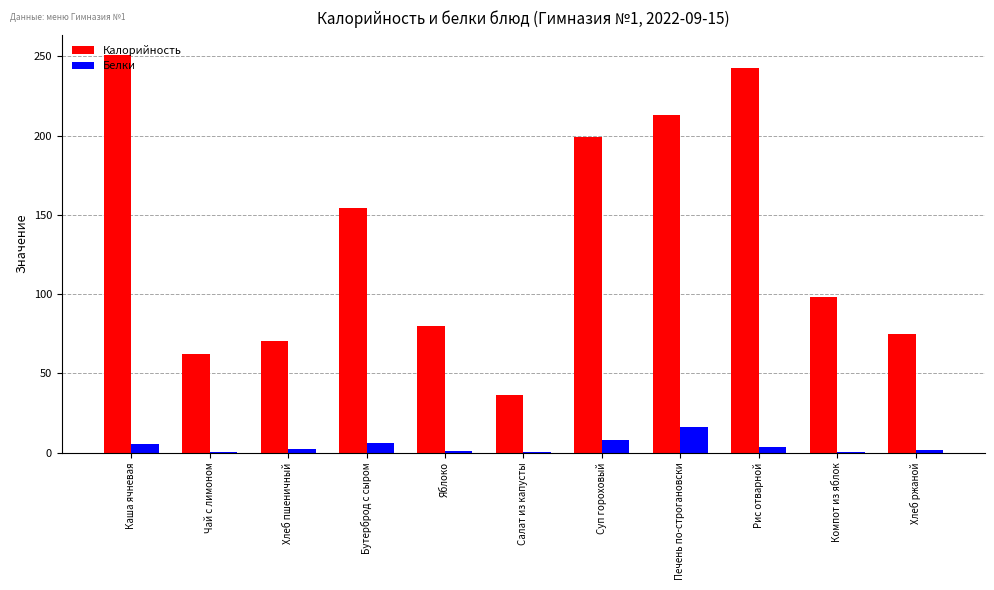

What is the total value across all series at Печень по-строгановски?

229.0